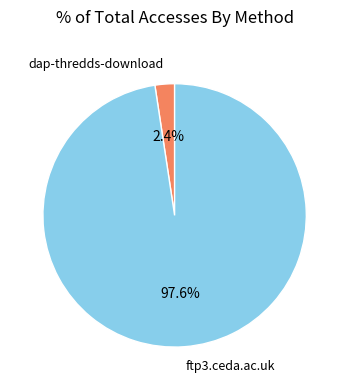

The ftp3.ceda.ac.uk slice represents 92% of the pie. True or false?

False